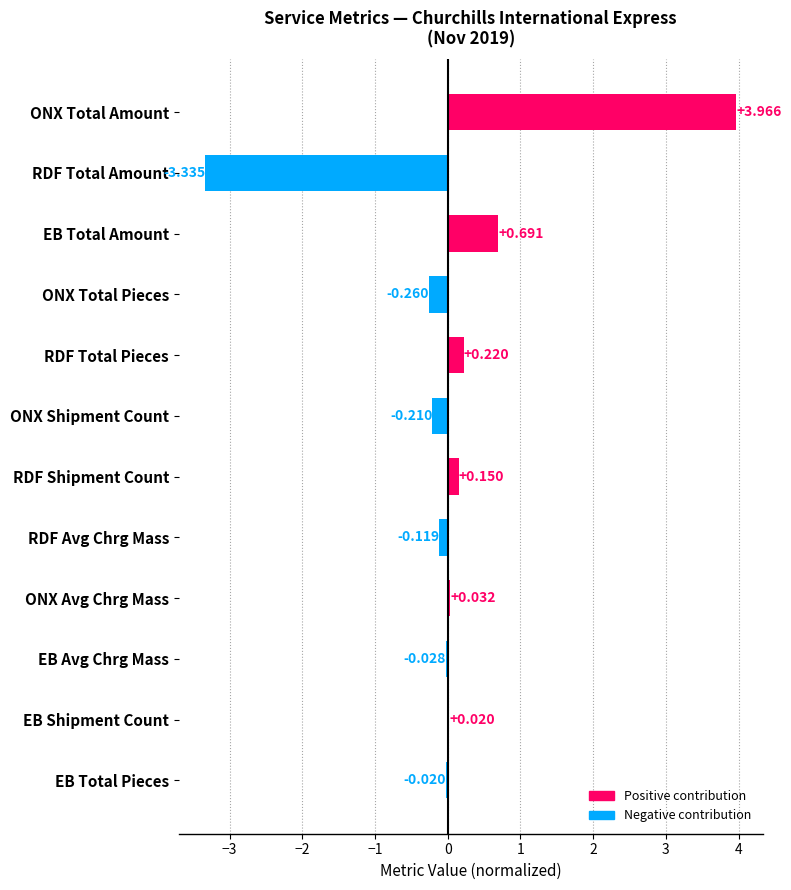

How many positive values are there?

6